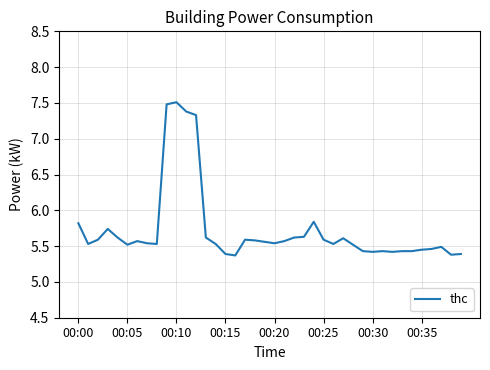

What is the difference between the maximum and minimum values?

2.1